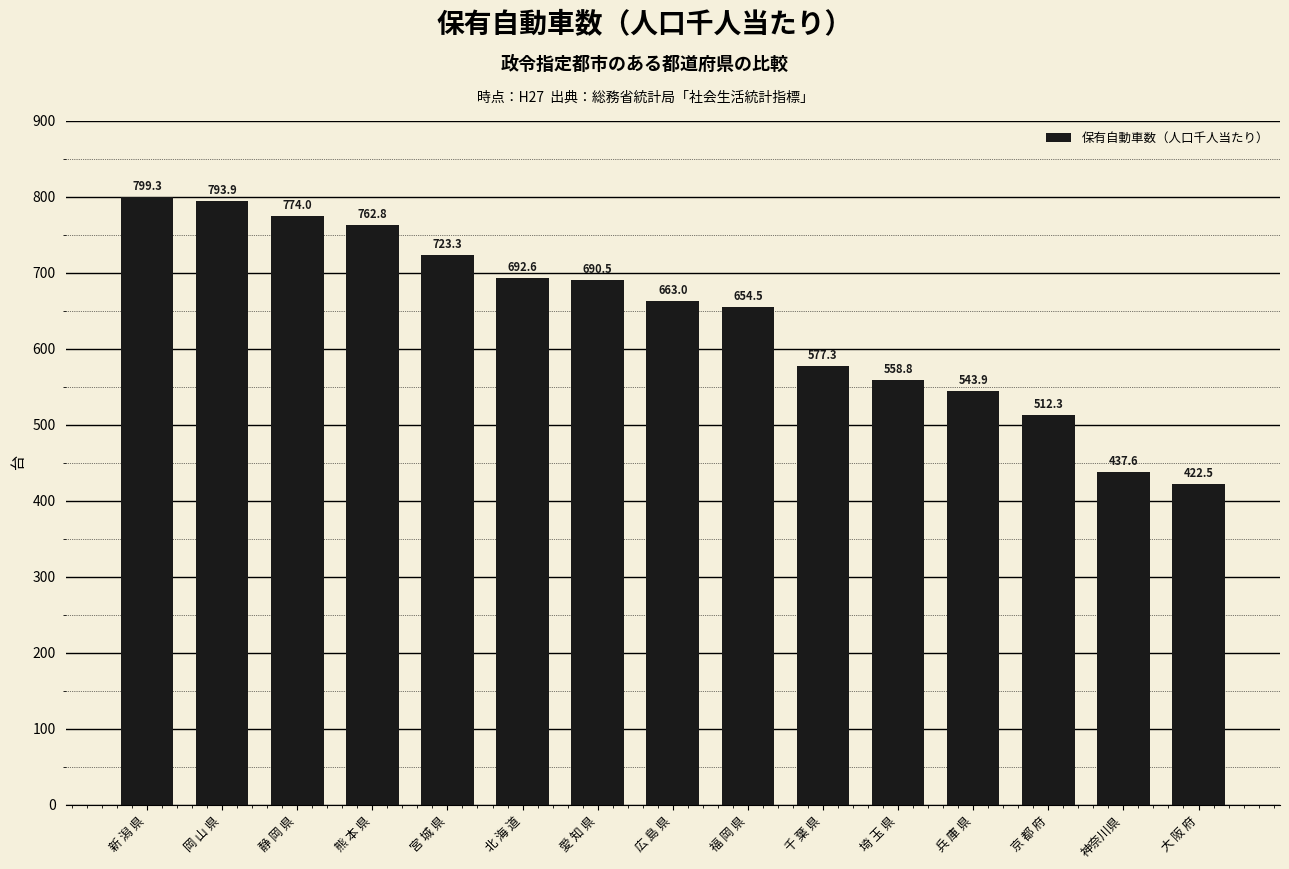

What is the sum of the values at 神奈川県 and 福 岡 県?

1092.1